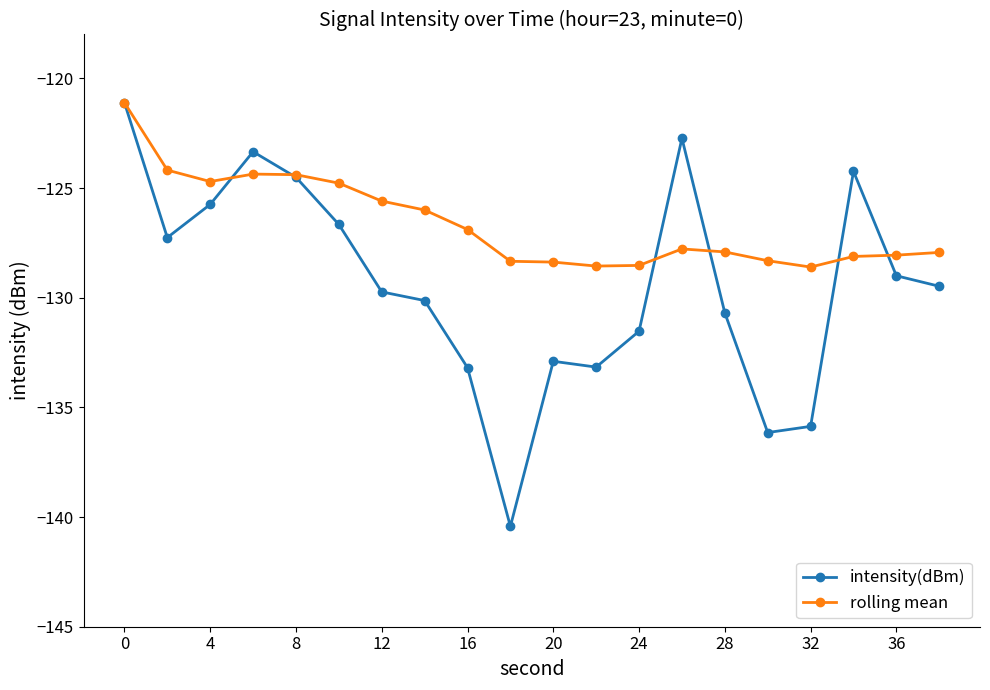

What is the value of the intensity(dBm) point at the 12th from the left?

-133.2